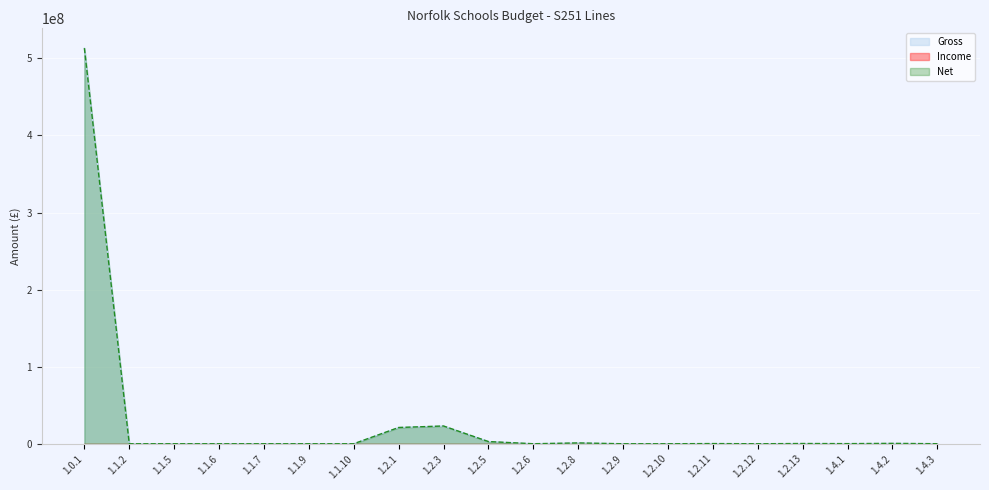

In Gross, how many points are lower than both neighbors (excluding endpoints)?

3